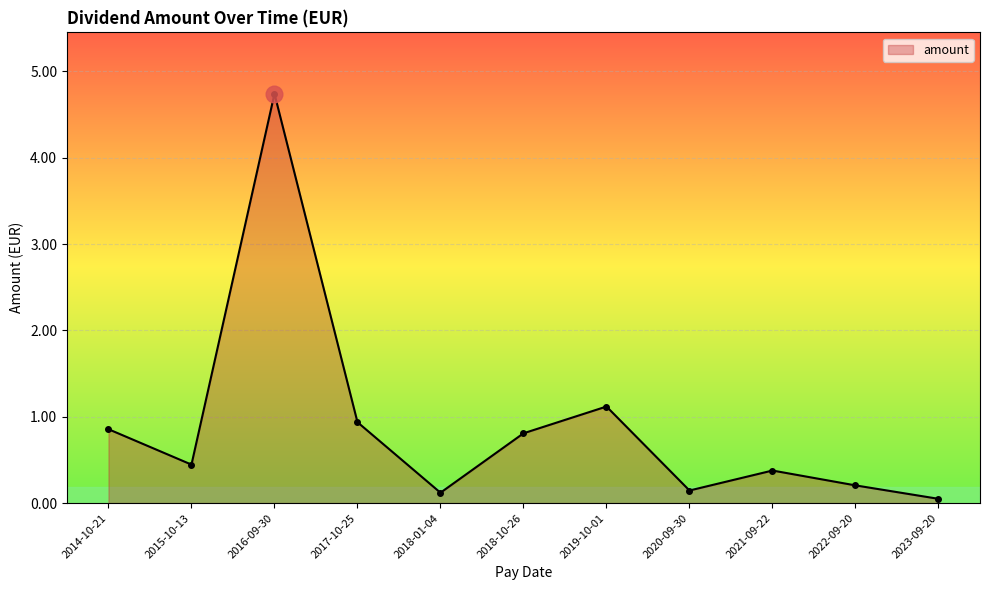

What is the change in value from 2016-09-30 to 2021-09-22?

-4.4